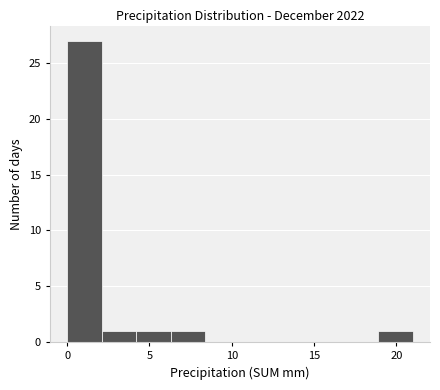

Reading left to right, list every bar in this chart as the range it spans on the x-axis followed by its height. Neither the bar edges nor the heights are printed on the chart, so give them approximately, as read against the axes.

0.0 to 2.1: 27
2.1 to 4.2: 1
4.2 to 6.3: 1
6.3 to 8.4: 1
8.4 to 10.5: 0
10.5 to 12.6: 0
12.6 to 14.7: 0
14.7 to 16.8: 0
16.8 to 18.9: 0
18.9 to 21.0: 1